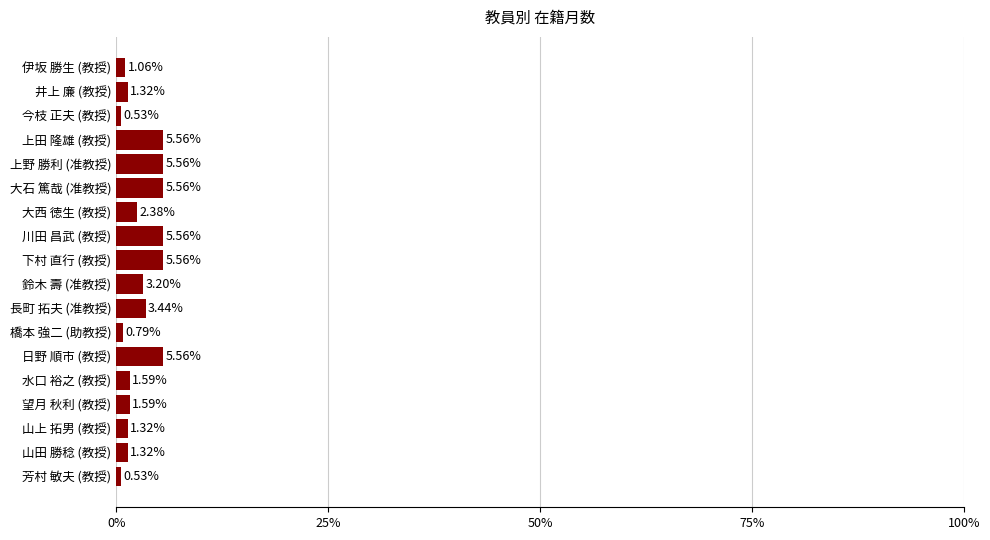

What is the label of the 11th bar from the top?

長町 拓夫 (准教授)